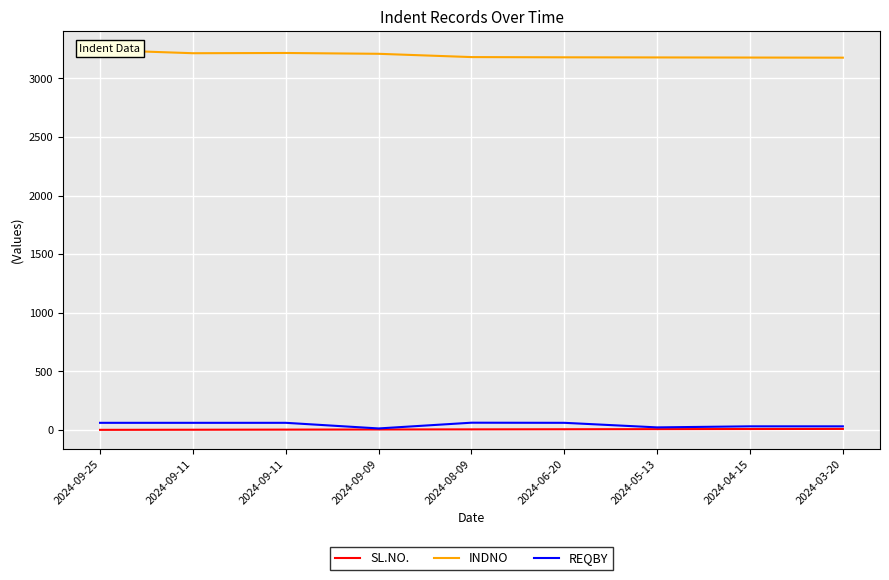

The SL.NO. series shows 8 at 2024-04-15. True or false?

True